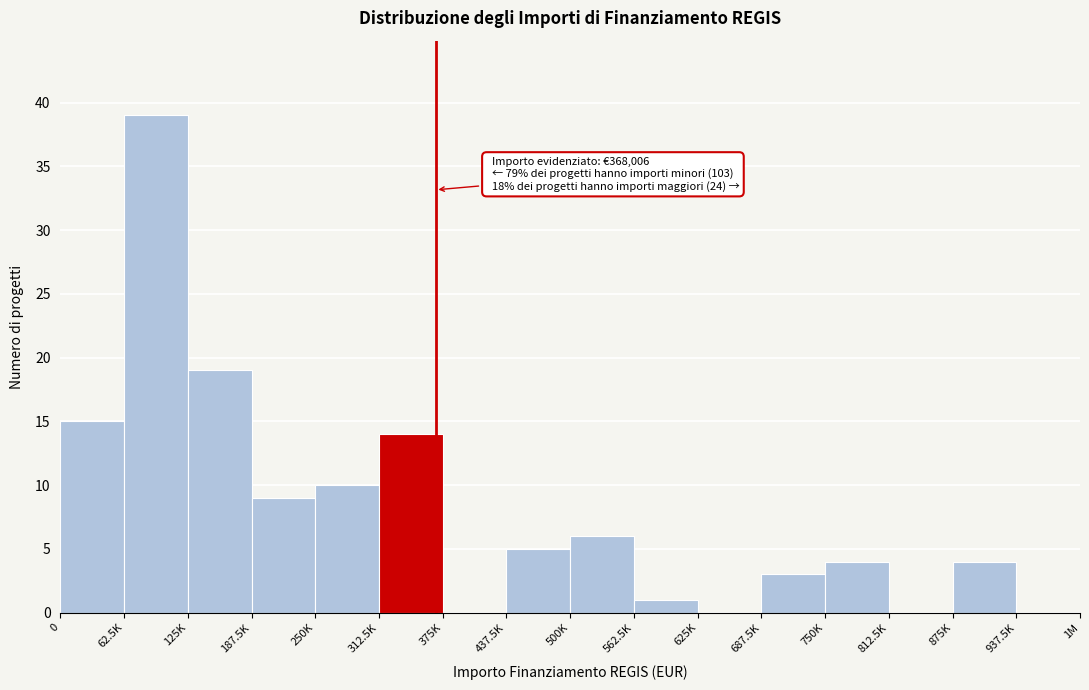

Reading left to right, transcribe all the data shown in this chart.

0=15	62.5K=39	125K=19	187.5K=9	250K=10	312.5K=14	375K=0	437.5K=5	500K=6	562.5K=1	625K=0	687.5K=3	750K=4	812.5K=0	875K=4	937.5K=0